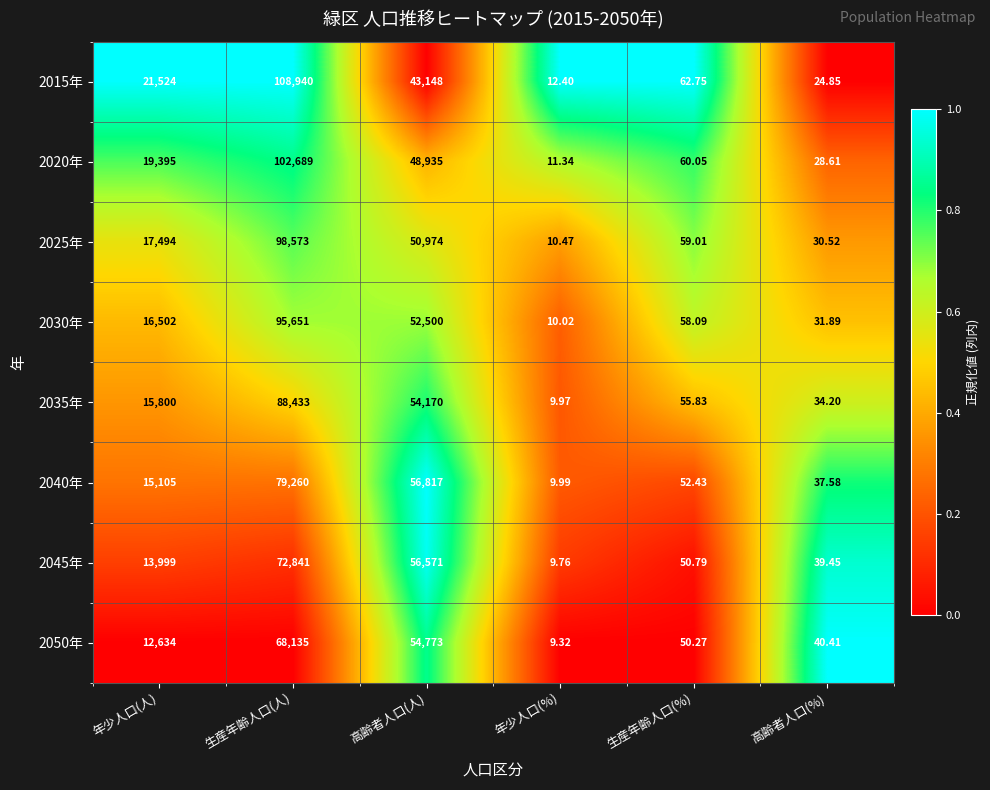

List the series in order of their peak value, highest first.

2015年, 2020年, 2025年, 2030年, 2035年, 2040年, 2045年, 2050年